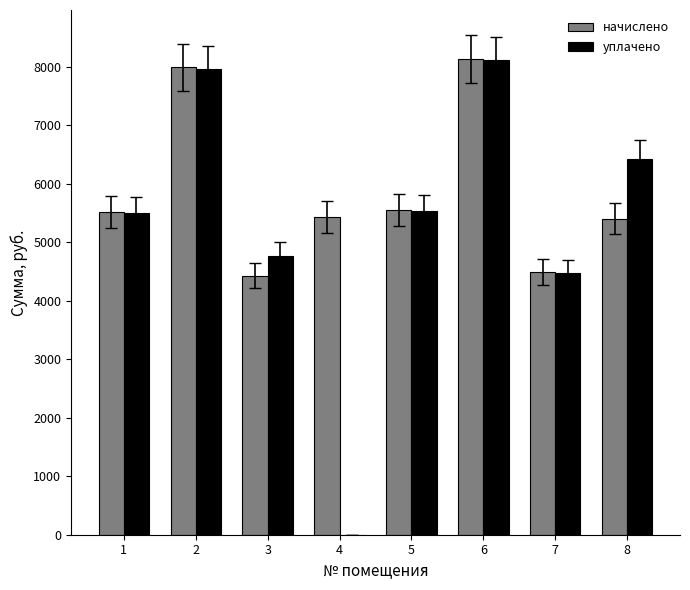

Which series has the largest total across all categories?

начислено